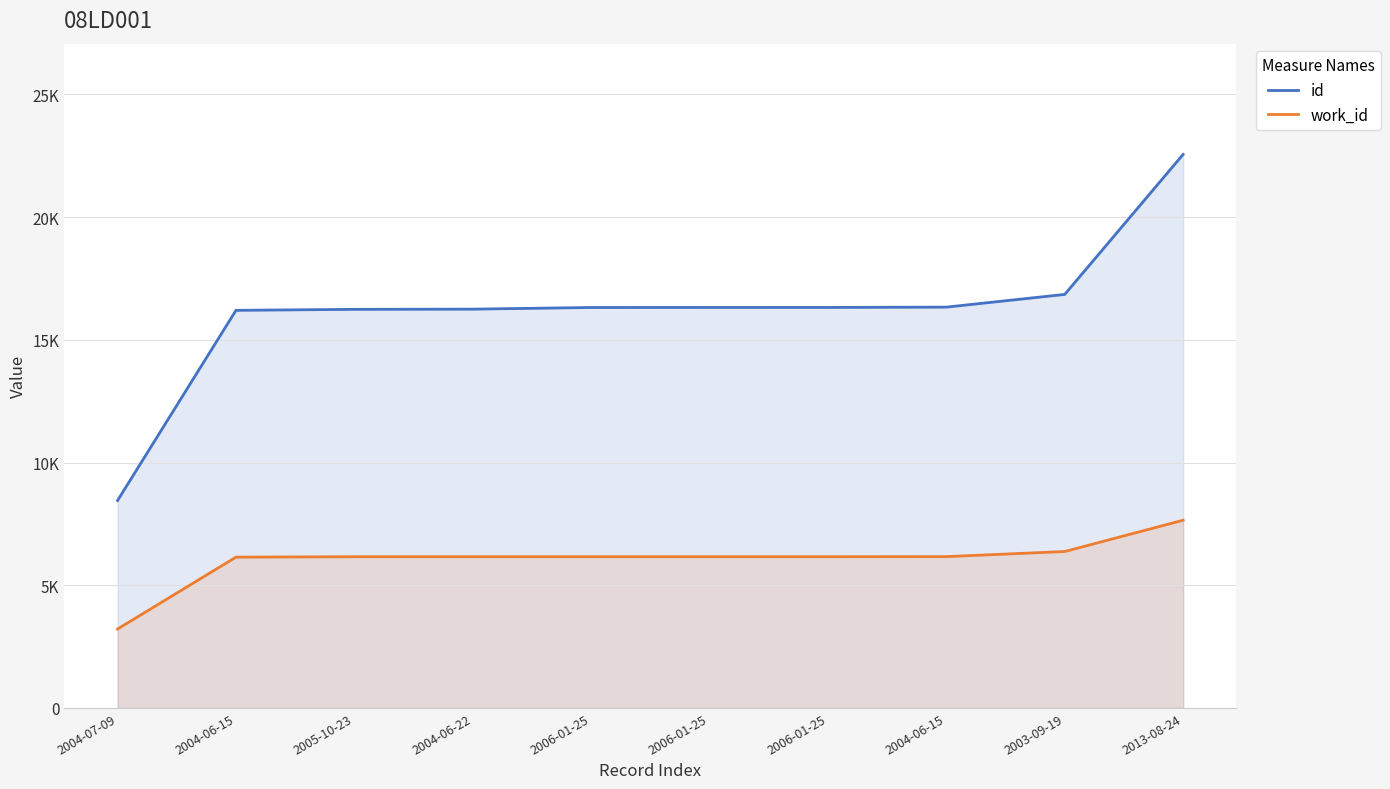

True or false: id and work_id intersect in this chart.

False